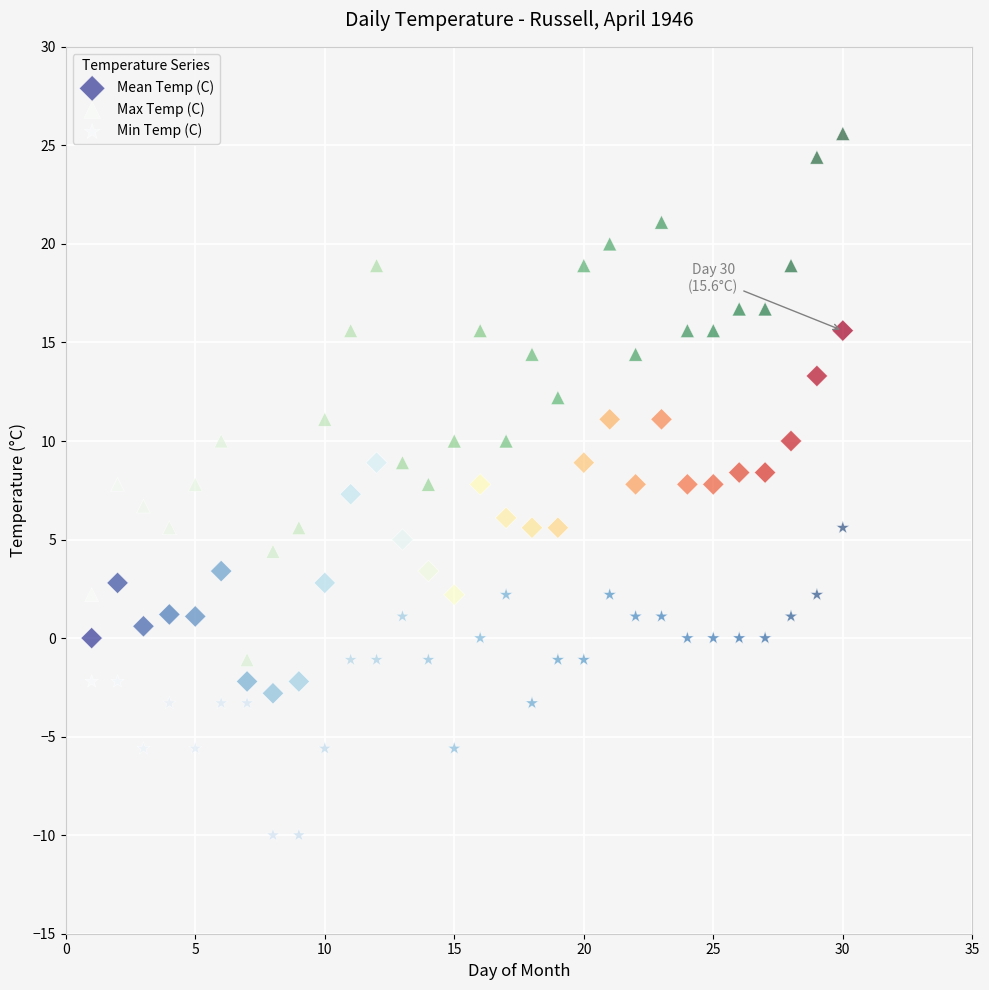

Which series has the largest Y range (max minus min)?

Max Temp (C)